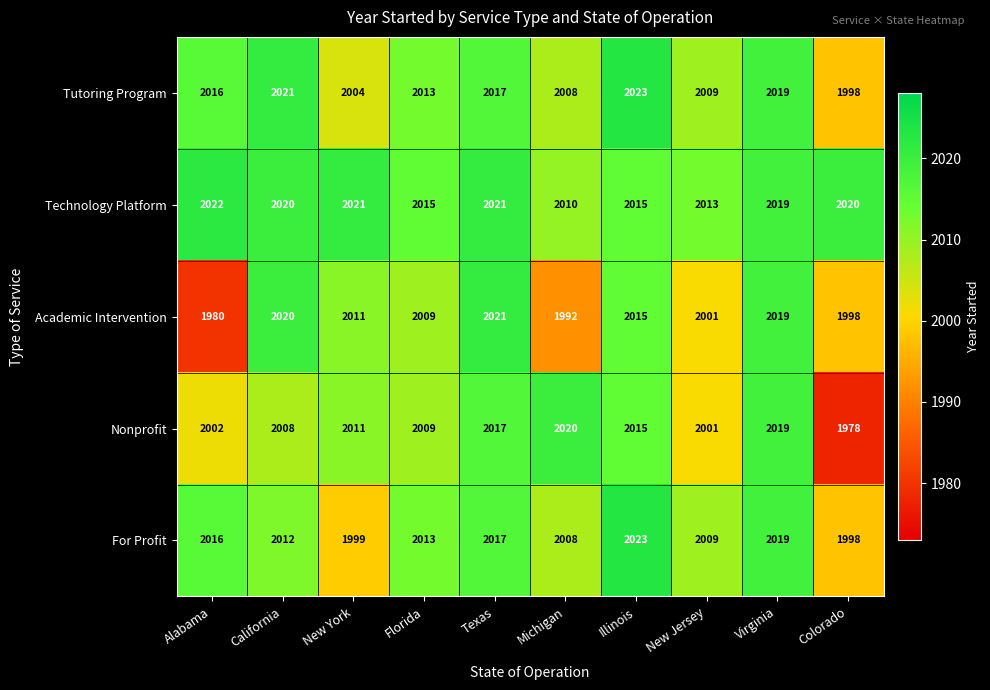

Which series has the widest spread of values?

Nonprofit